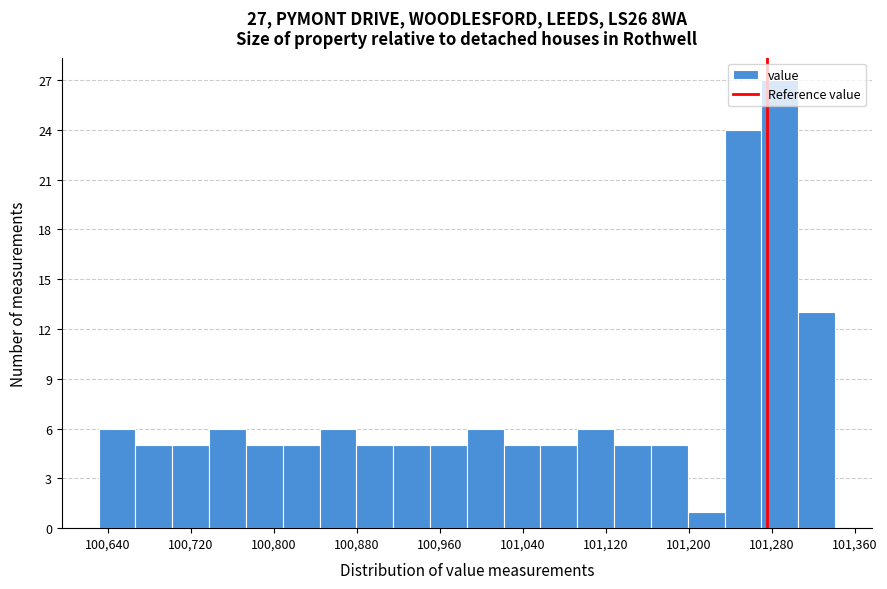

Read against the x-axis, roughly where is the centre of the tallest bar?

101290